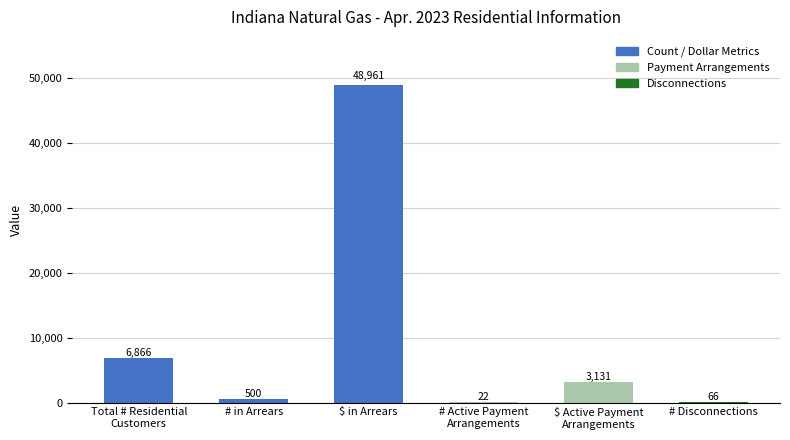

What is the label of the 3rd bar from the right?

# Active Payment
Arrangements